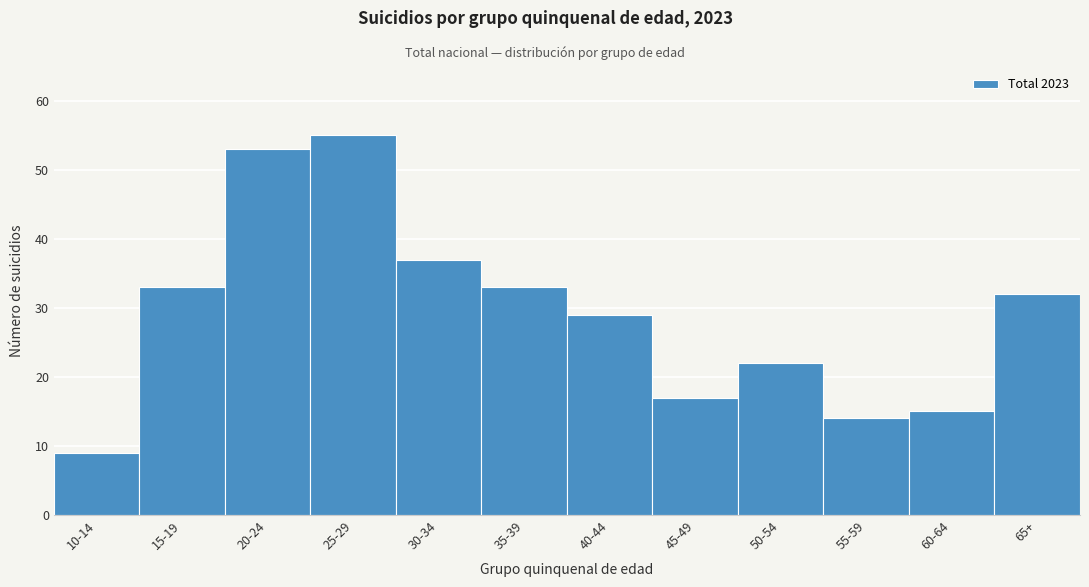

Reading left to right, list all the values displayed in this chart.

10-14=9	15-19=33	20-24=53	25-29=55	30-34=37	35-39=33	40-44=29	45-49=17	50-54=22	55-59=14	60-64=15	65+=32